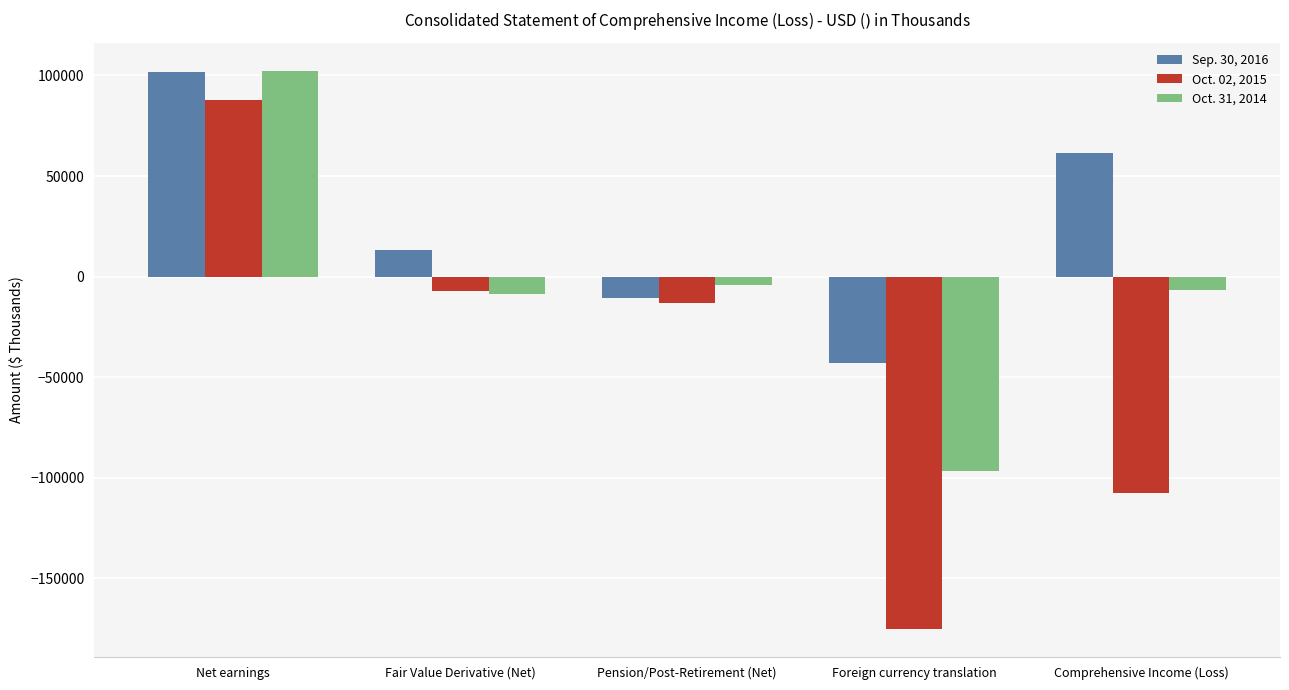

What is the difference between the highest and lowest values at Foreign currency translation?

132351